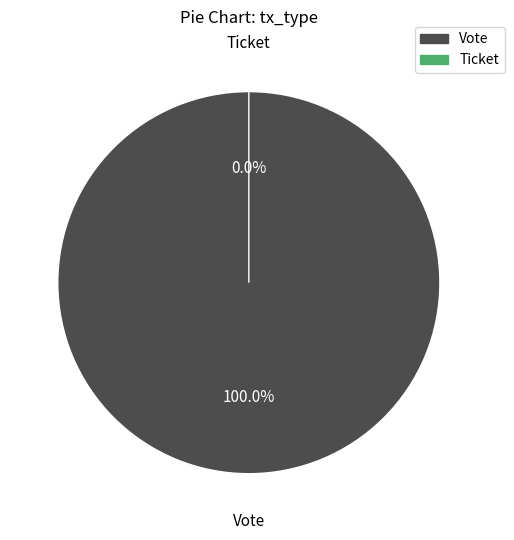

How many segments does this pie chart have?

2